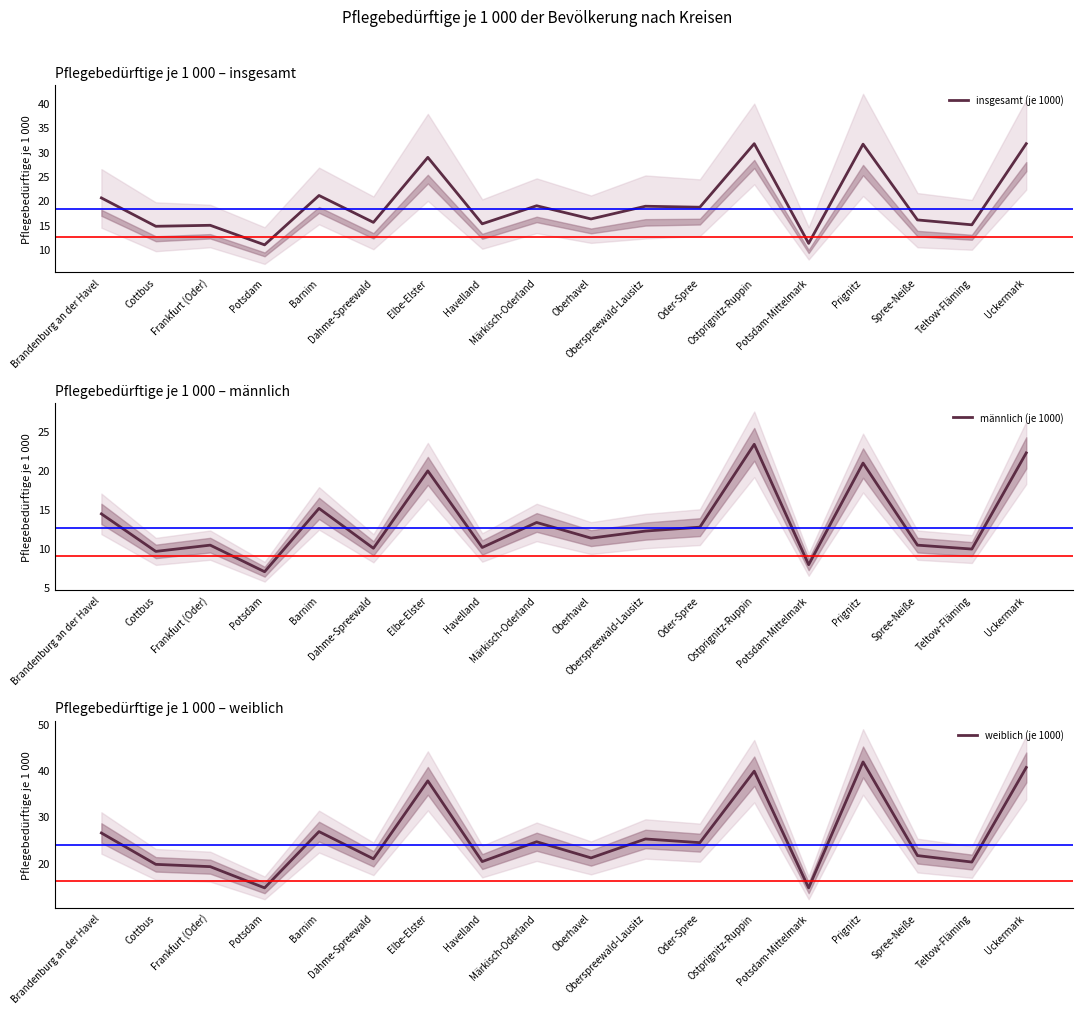

How many interior local valleys does the weiblich (je 1000) series have?

7